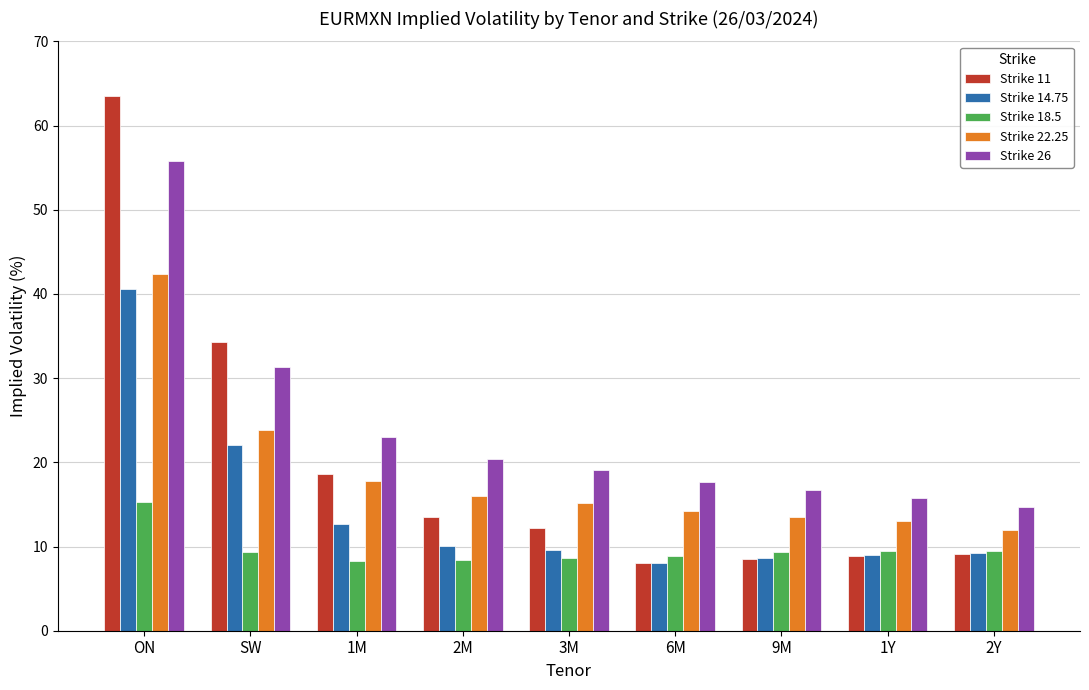

What are all the series names shown in the legend?

Strike 11, Strike 14.75, Strike 18.5, Strike 22.25, Strike 26